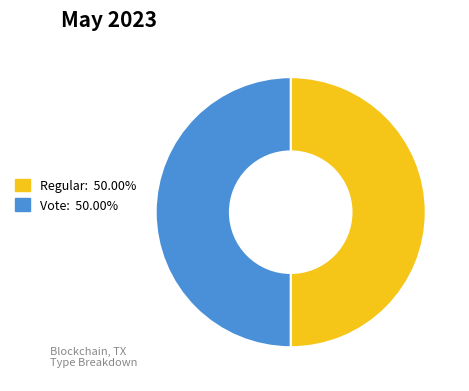

What is the ratio of the value at Vote to the value at Regular?

1.0